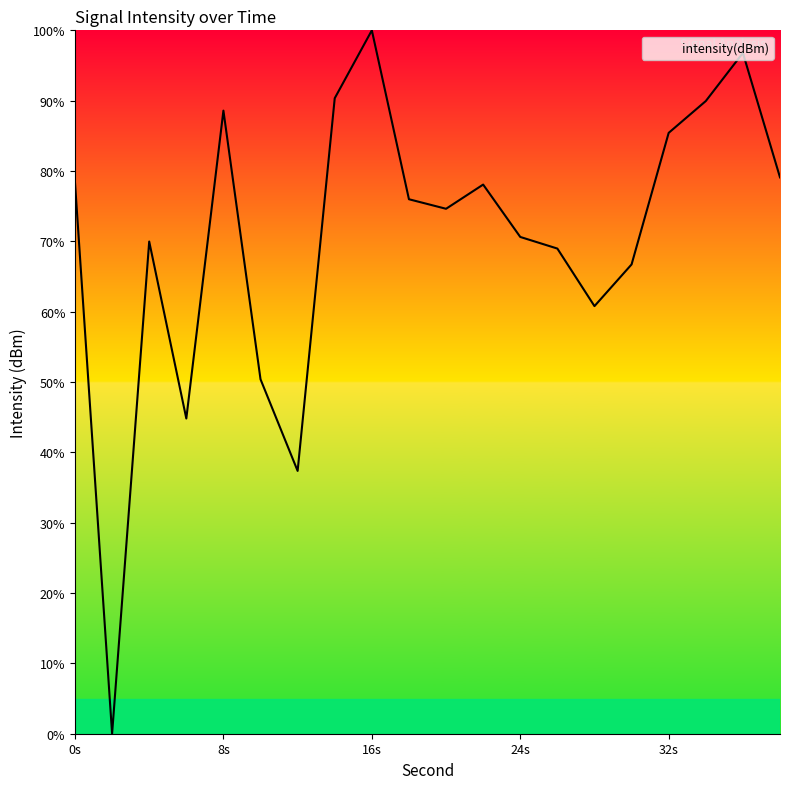

What is the maximum value shown in the chart?

100.0